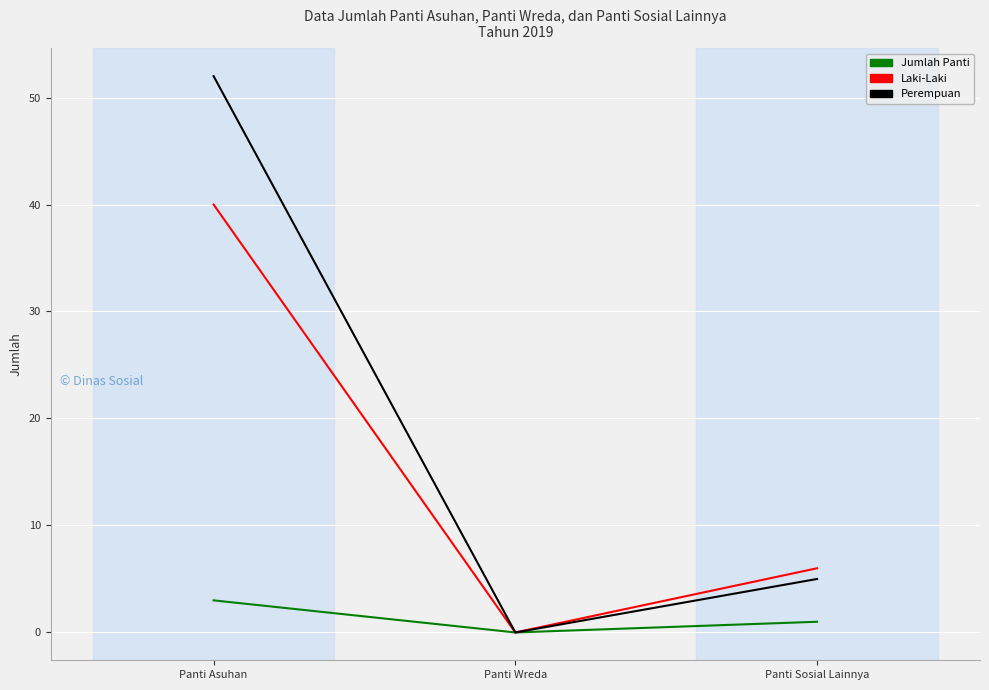

The value of Jumlah Panti at Panti Wreda is 0. True or false?

True